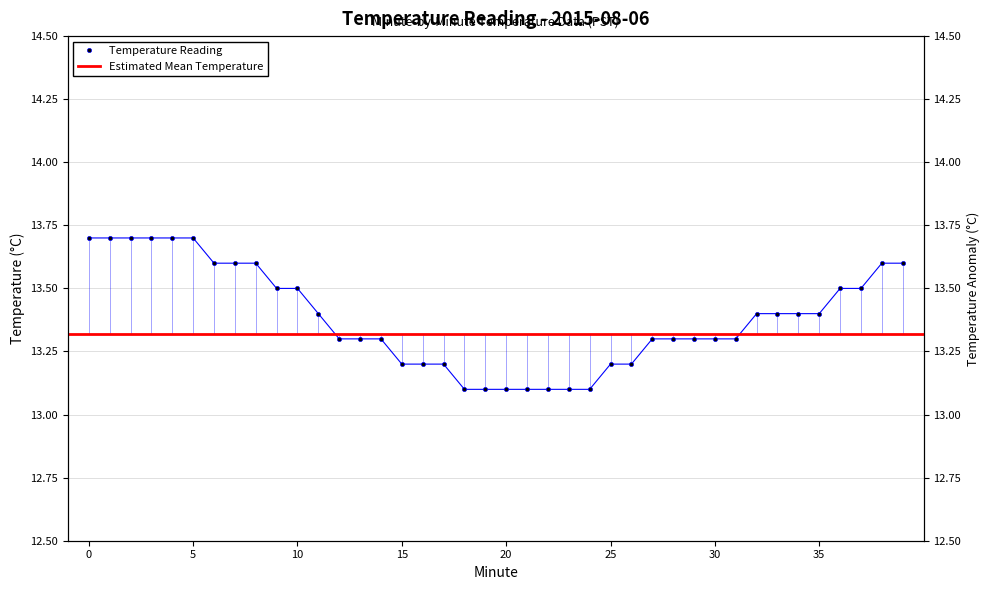

True or false: there are more than 0 points higher than both neighbors.

False